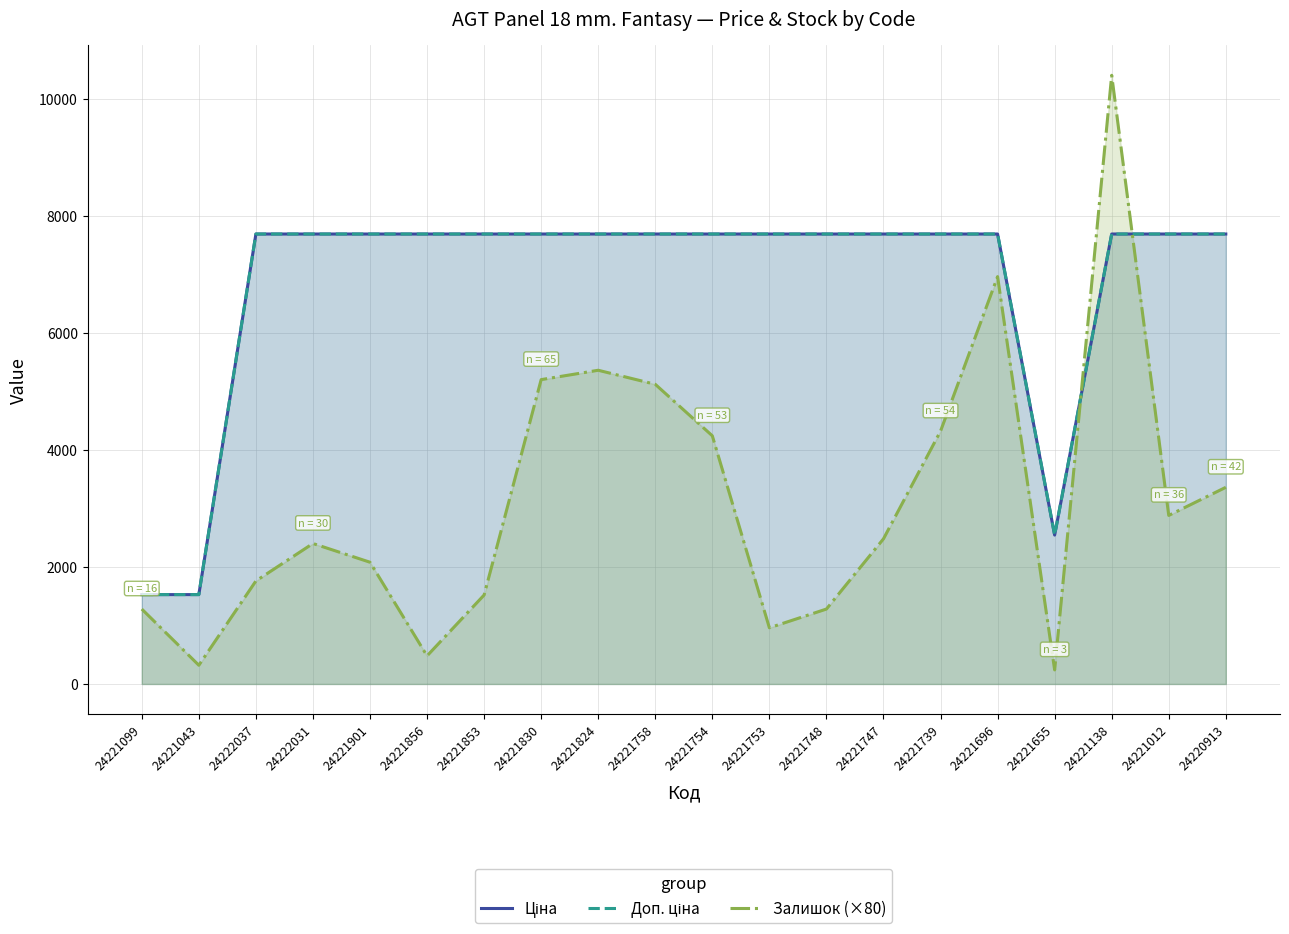

How many times do Залишок (×80) and Доп. ціна cross each other?

2